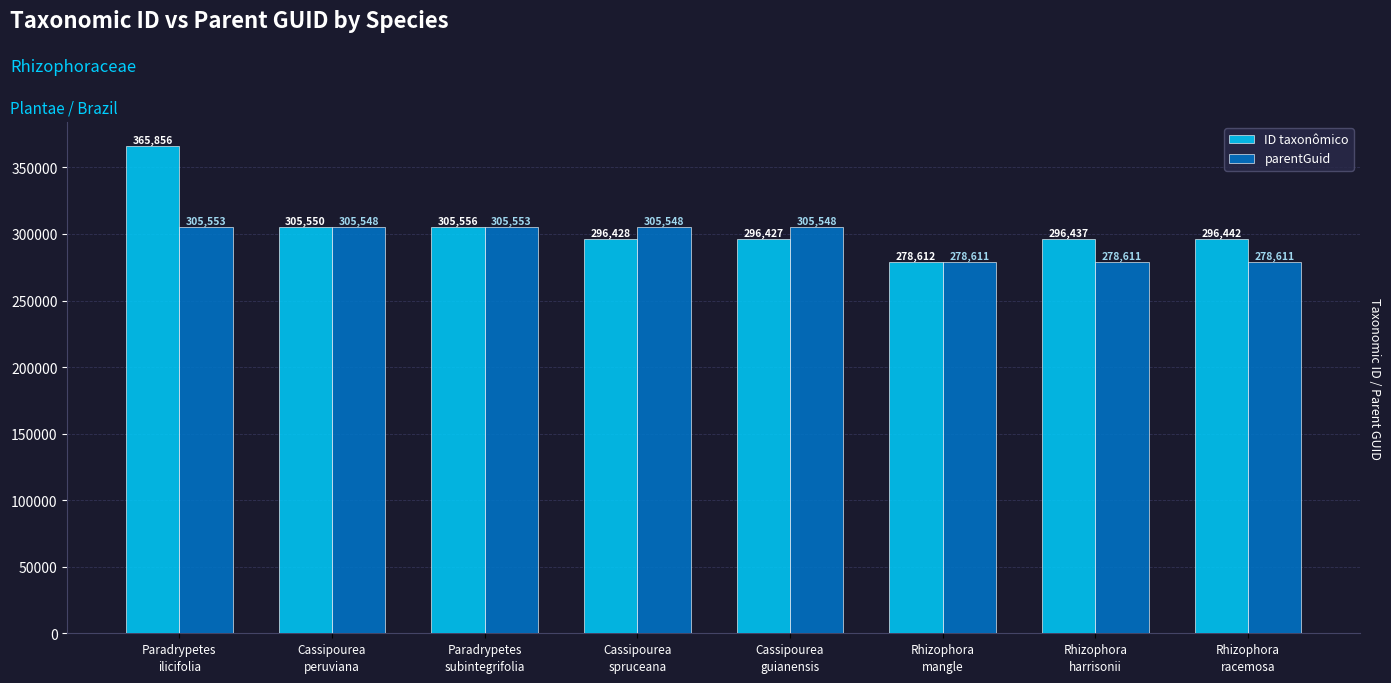

How many values in the parentGuid series are below 305548?

3